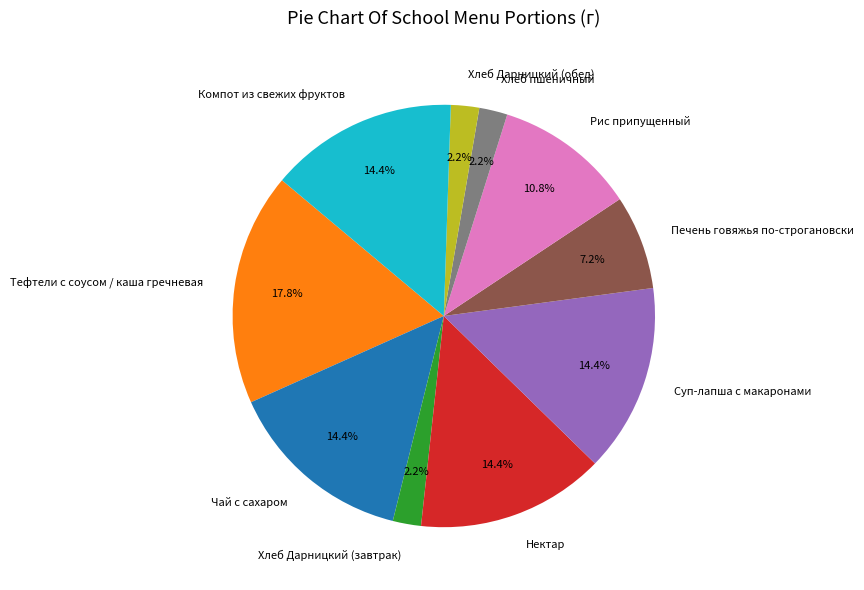

How many segments does this pie chart have?

10